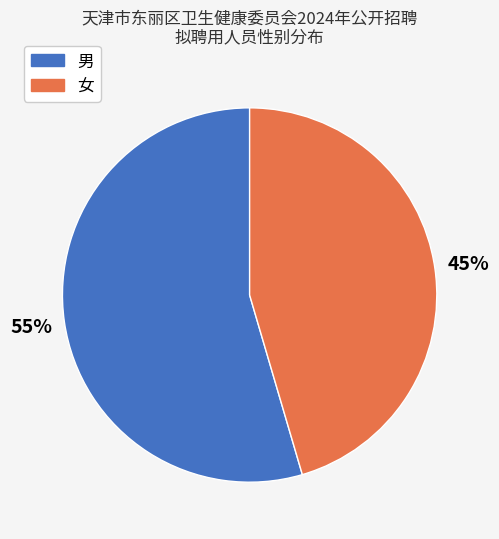

Is it true that 男 is 55% of the pie?

True